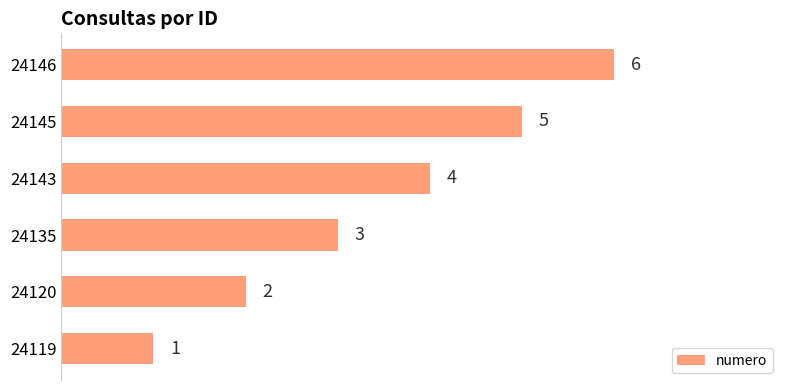

Is it true that the value at 24135 is 4?

False